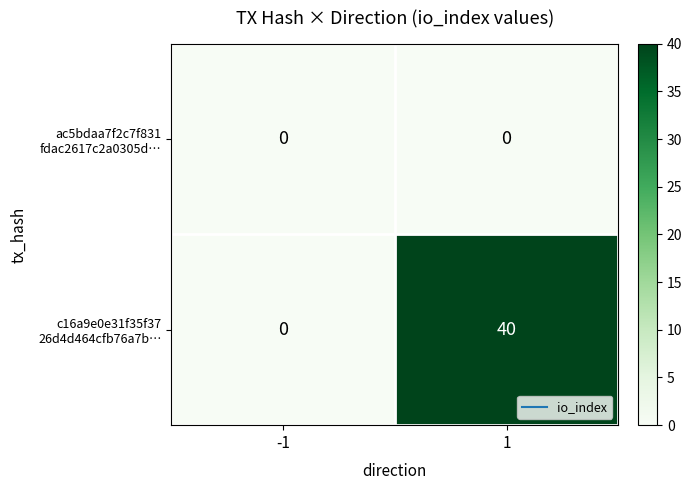

What is the spread (max minus min) of values at 1?

40